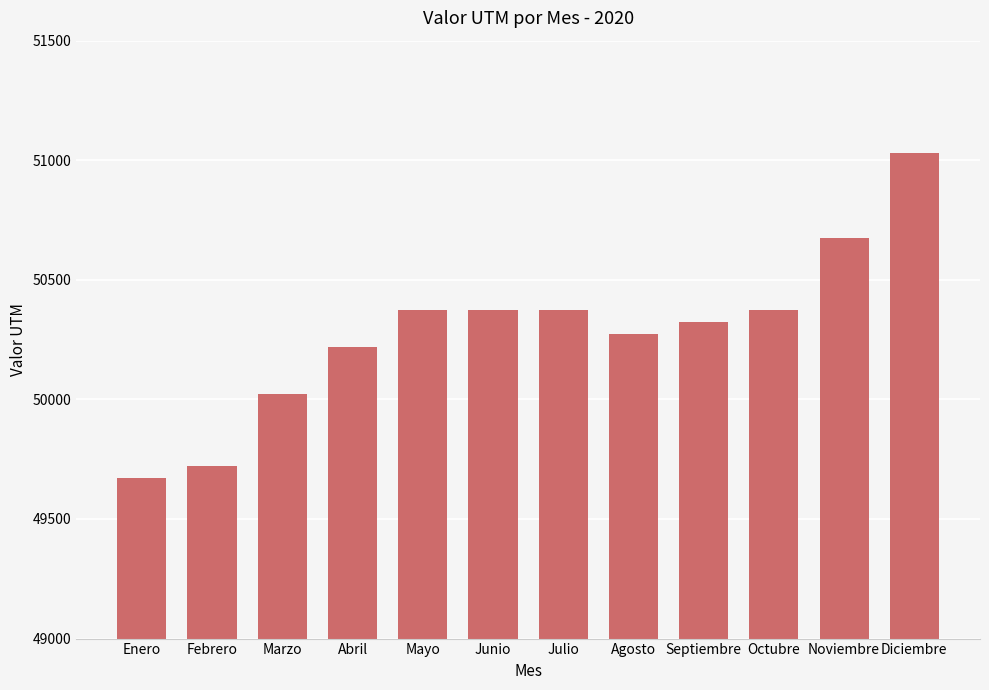

What is the sum of all values?

603423